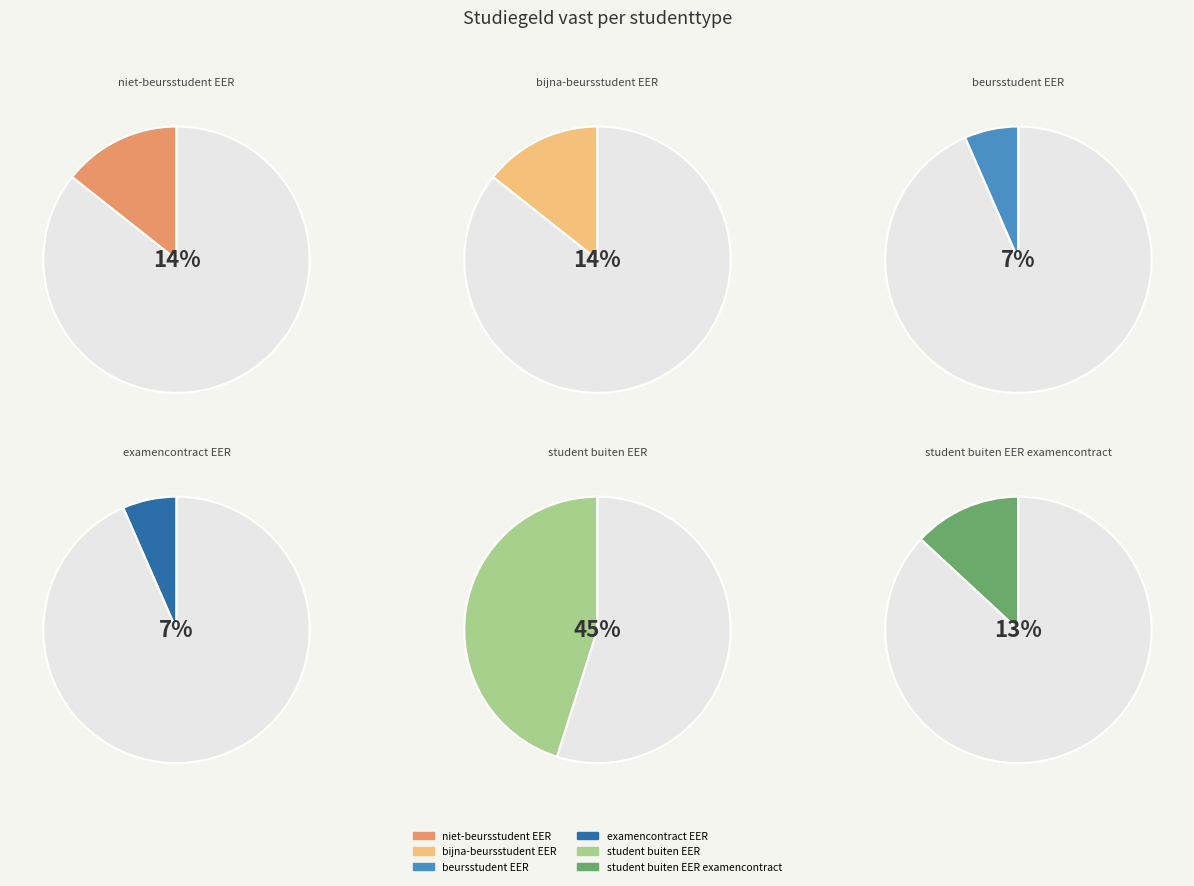

True or false: examencontract EER accounts for 7% of the total.

True